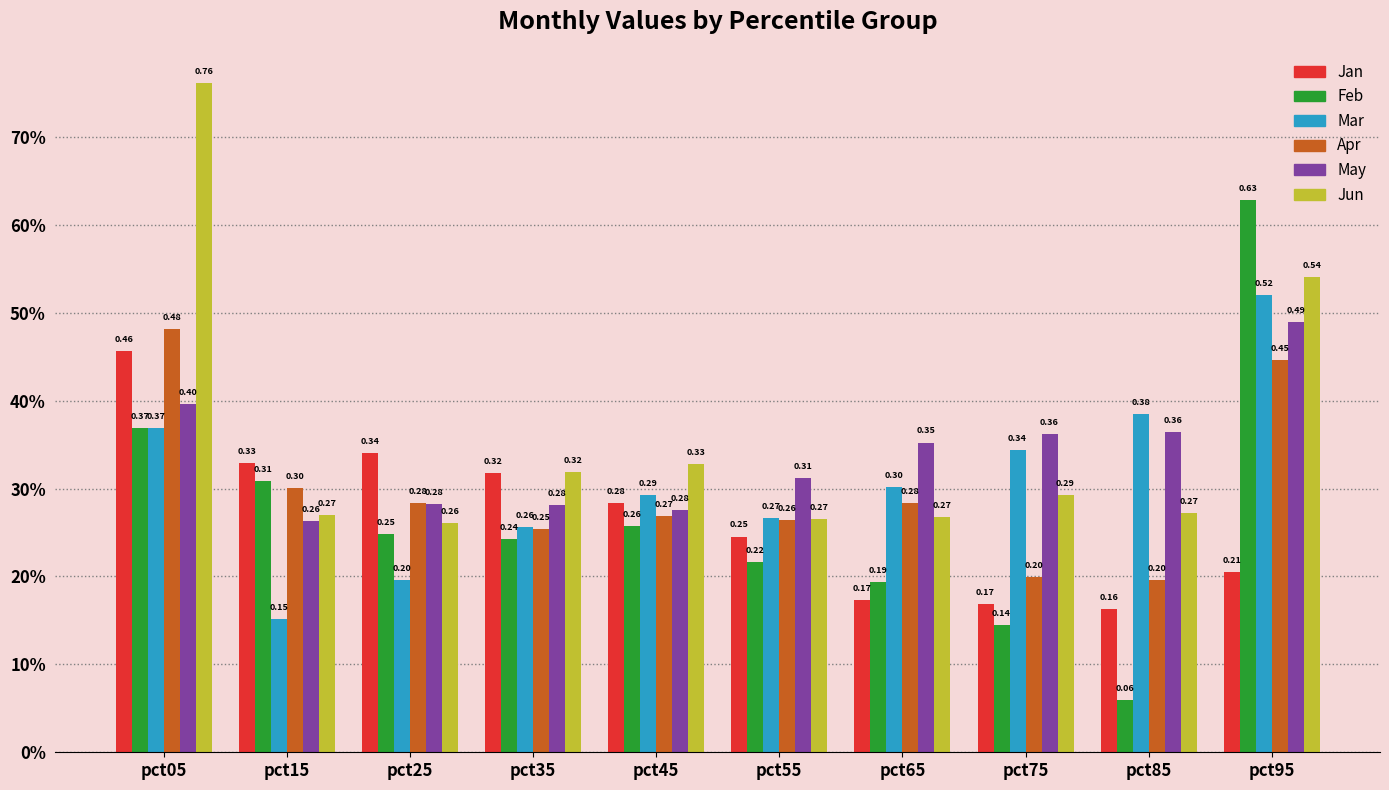

What is the value of the Feb bar at the 8th from the left?

0.1